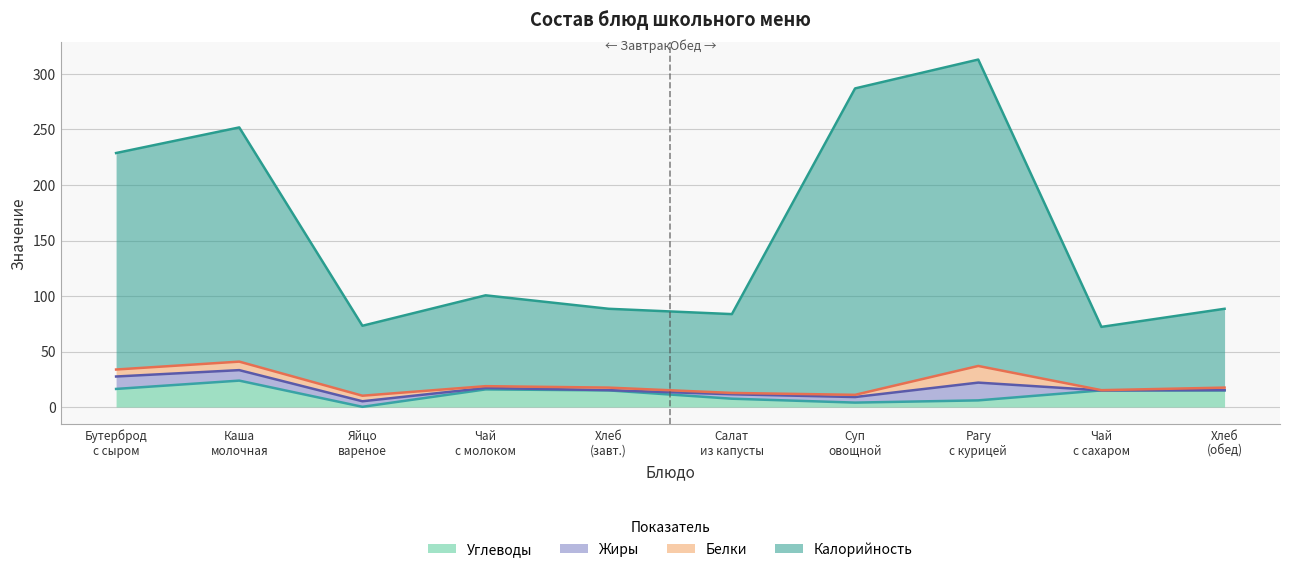

What is the label of the 2nd point from the right?

Чай с сахаром